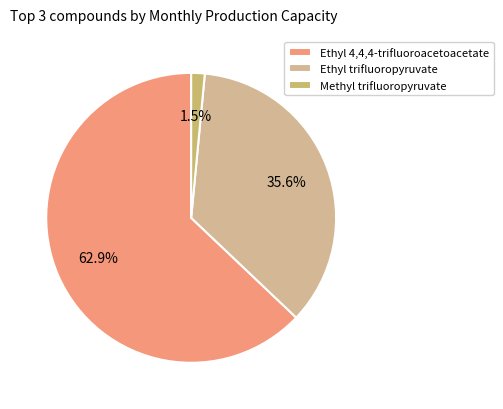

Which slice is the smallest?

Methyl trifluoropyruvate